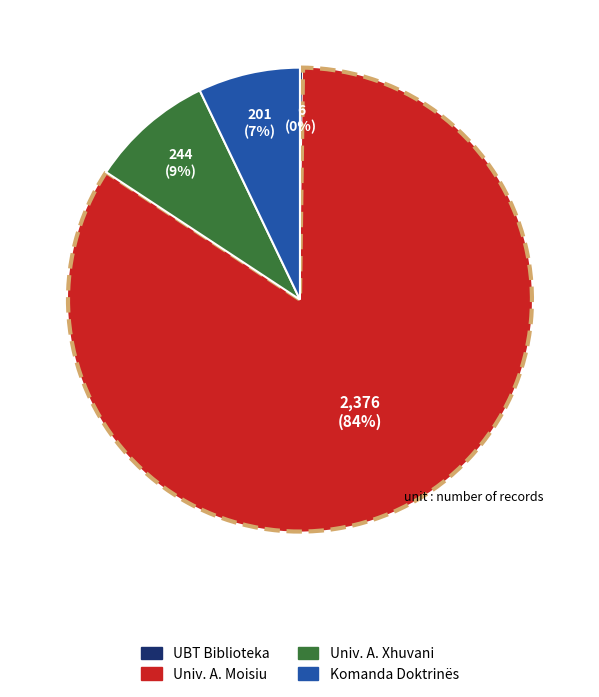

Does any single category account for the majority?

Yes